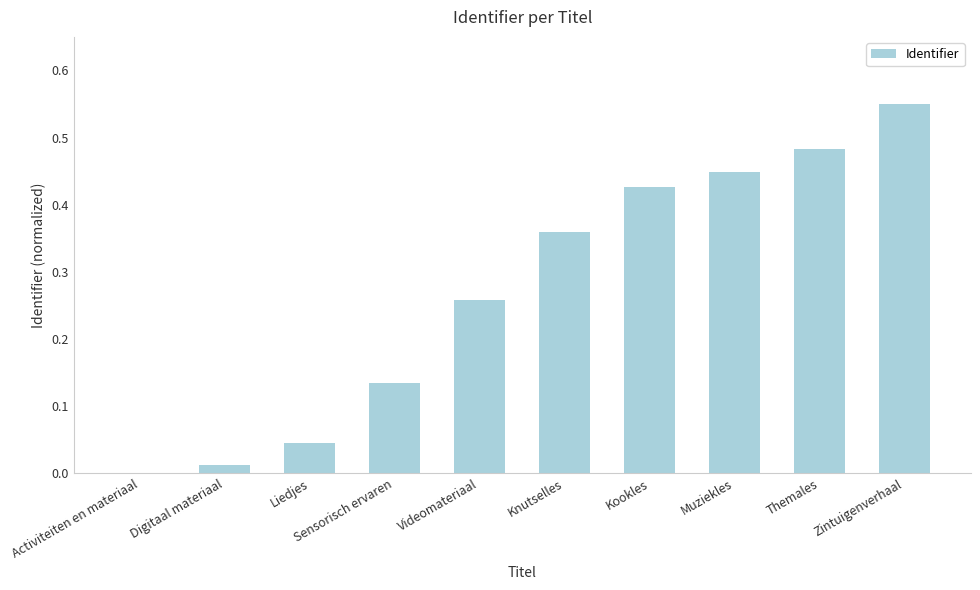

The value at Liedjes is 0.1. True or false?

False